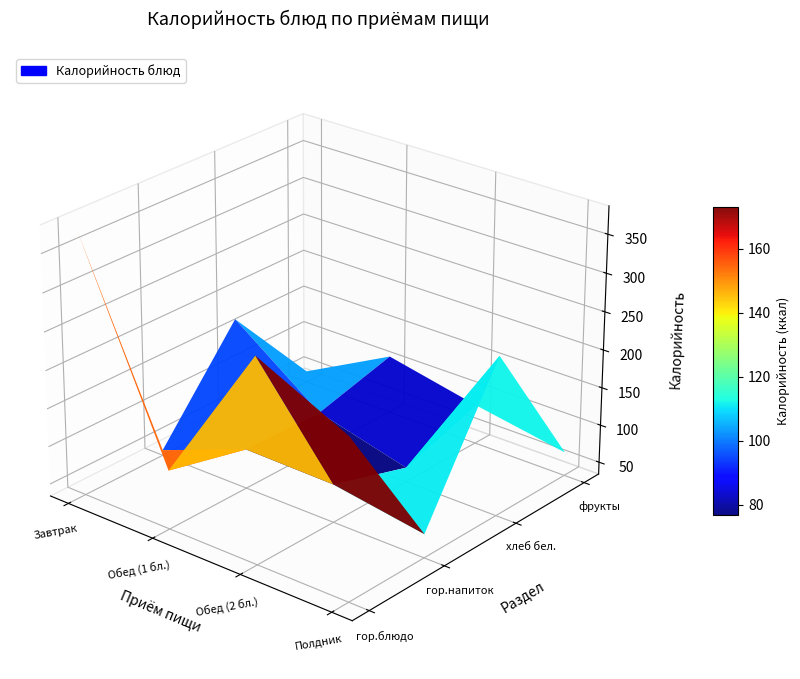

What is the difference between the maximum and minimum values in the Полдник series?

338